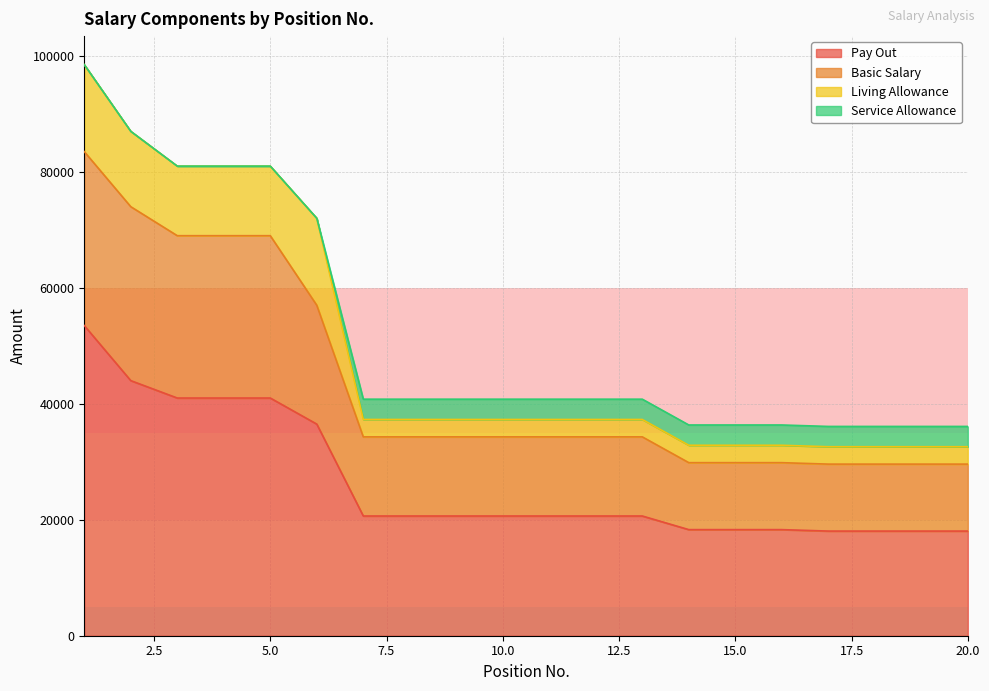

True or false: Pay Out and Basic Salary cross at least once.

False